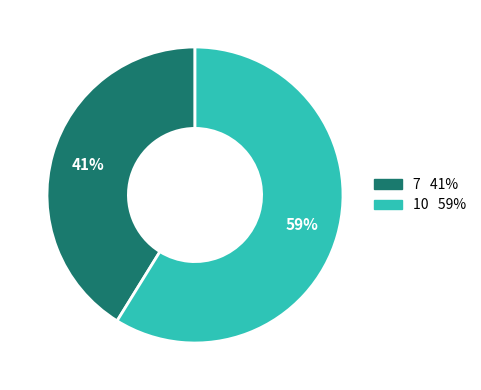

The 10 slice represents 59% of the pie. True or false?

True